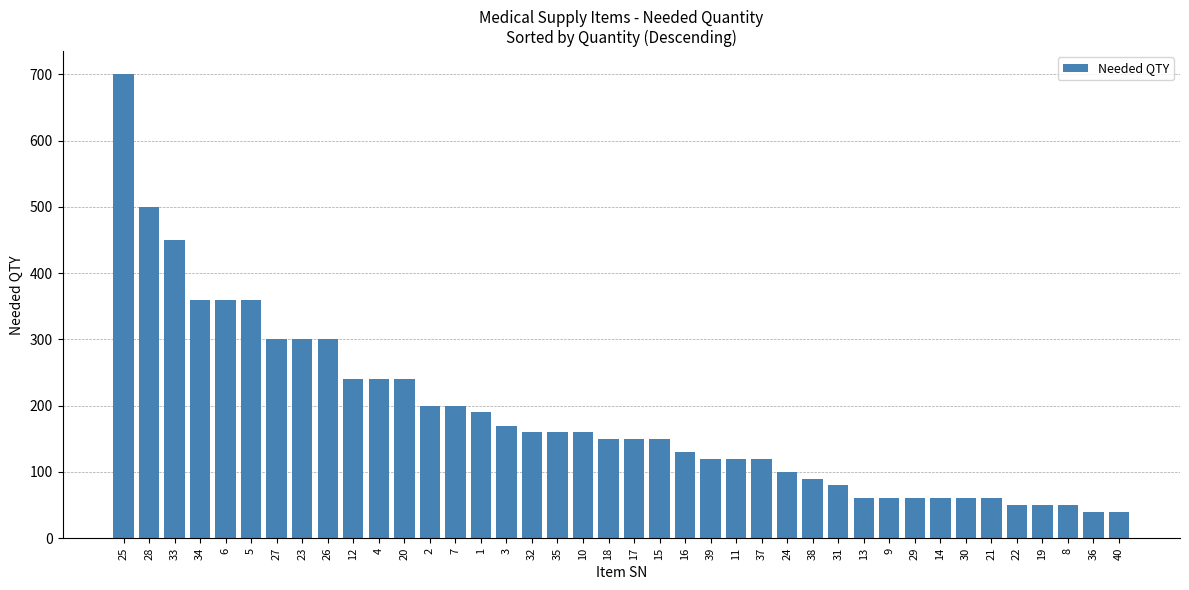

Is it true that the value at 4 is 395?

False